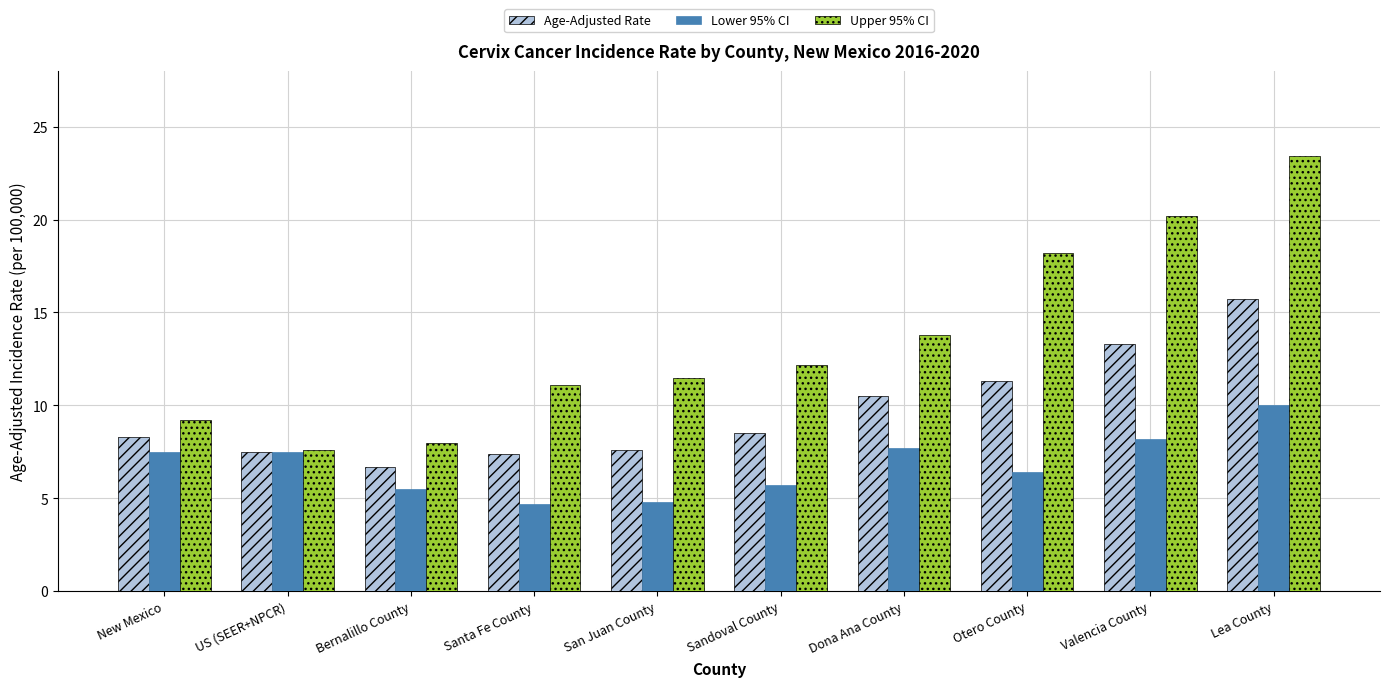

What is the greatest value displayed?

23.4